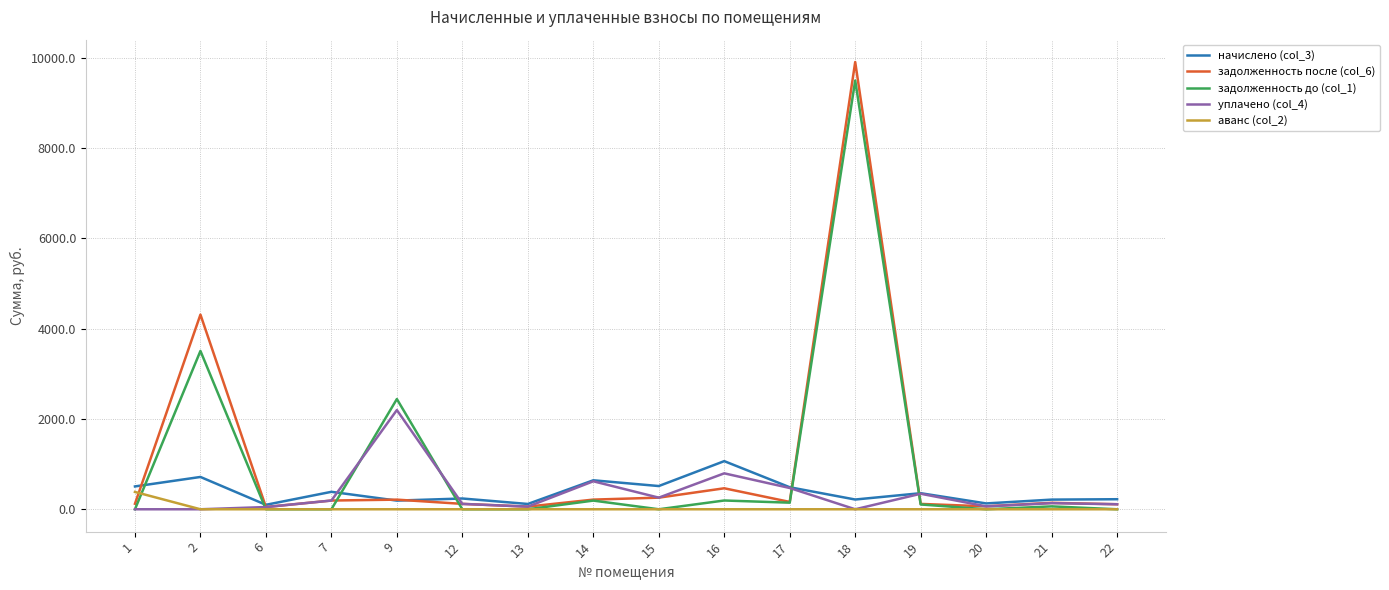

Does the chart have visible grid lines?

Yes